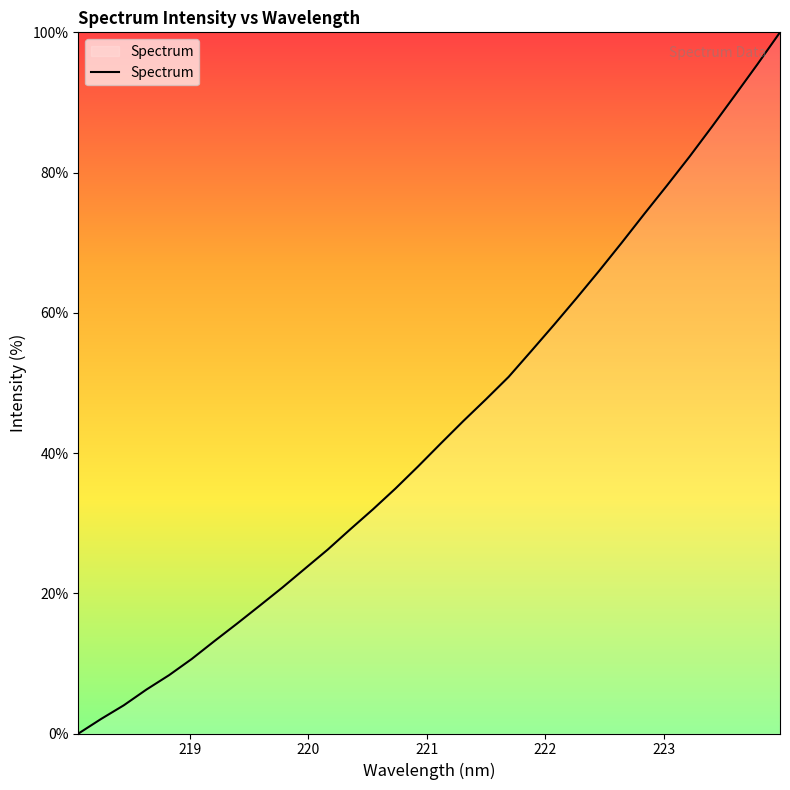

What is the difference between the maximum and minimum values?

100.0